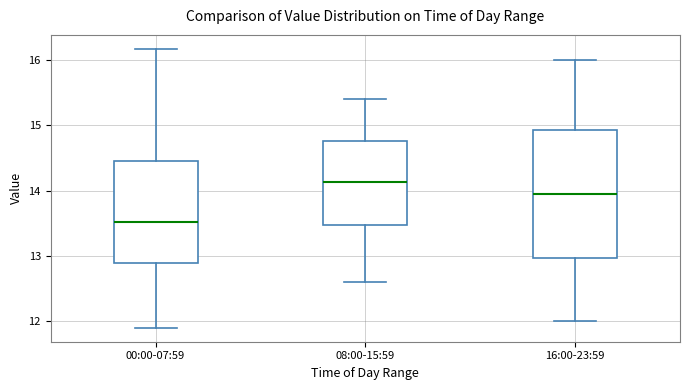

Comparing the boxes themselves (not the whiskers), which one is the tallest?

16:00-23:59